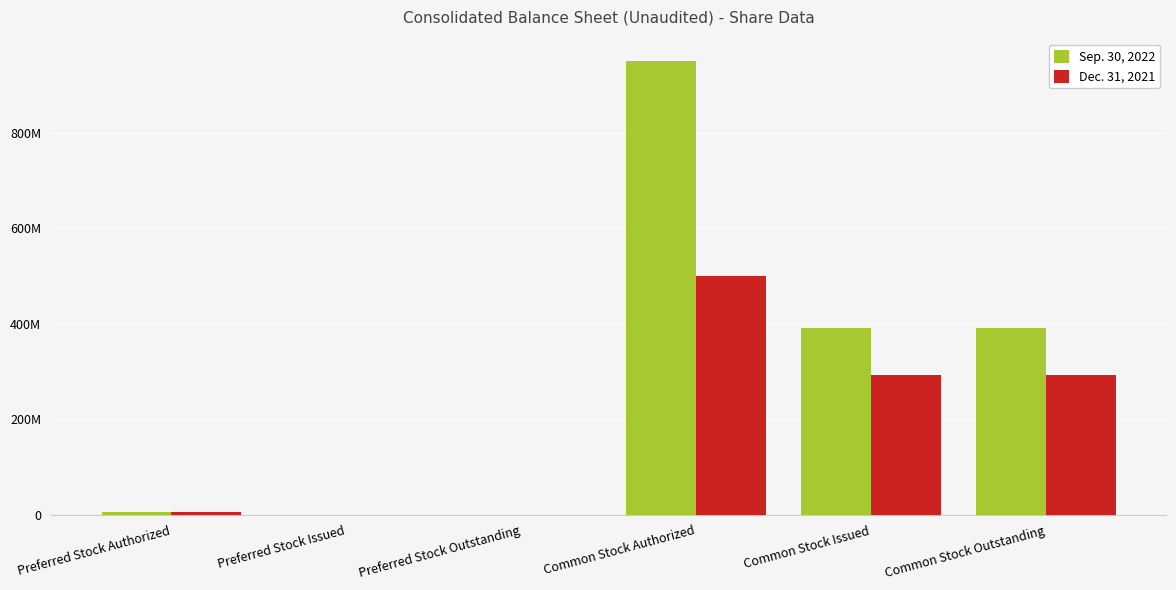

Reading right to left, extract all data points from this chart.

Sep. 30, 2022: 390437459	390437459	950000000	0	0	4999000
Dec. 31, 2021: 292179345	292179345	500000000	0	0	5000000